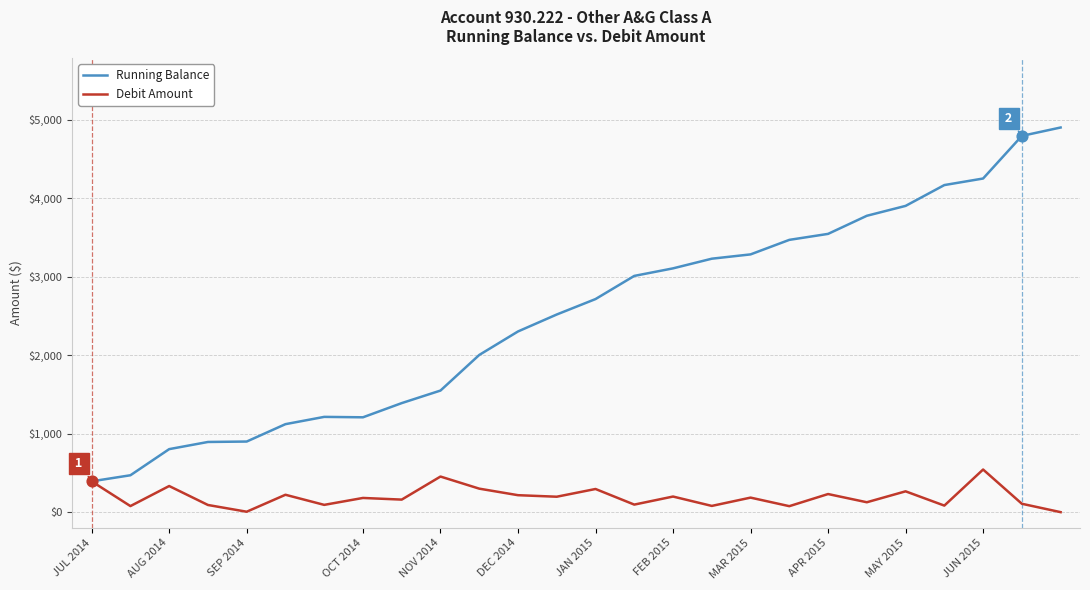

Which series has the largest range (max minus min)?

Running Balance